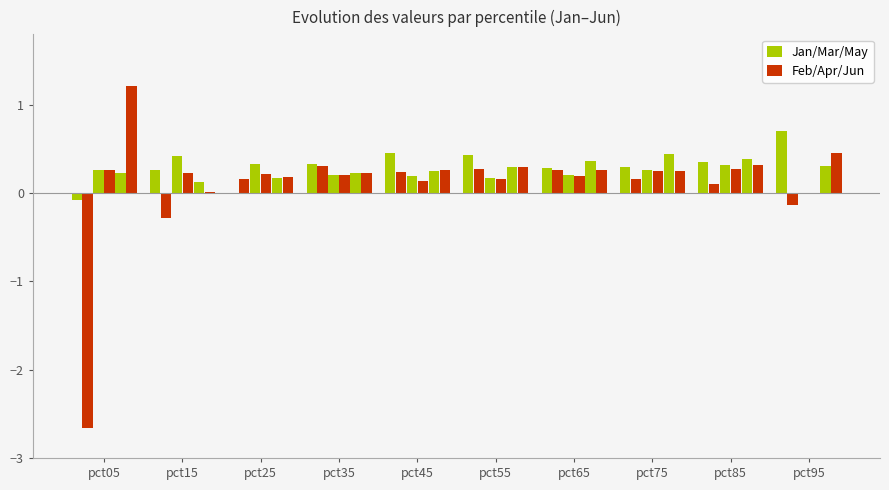

Does the chart contain stacked bars?

No